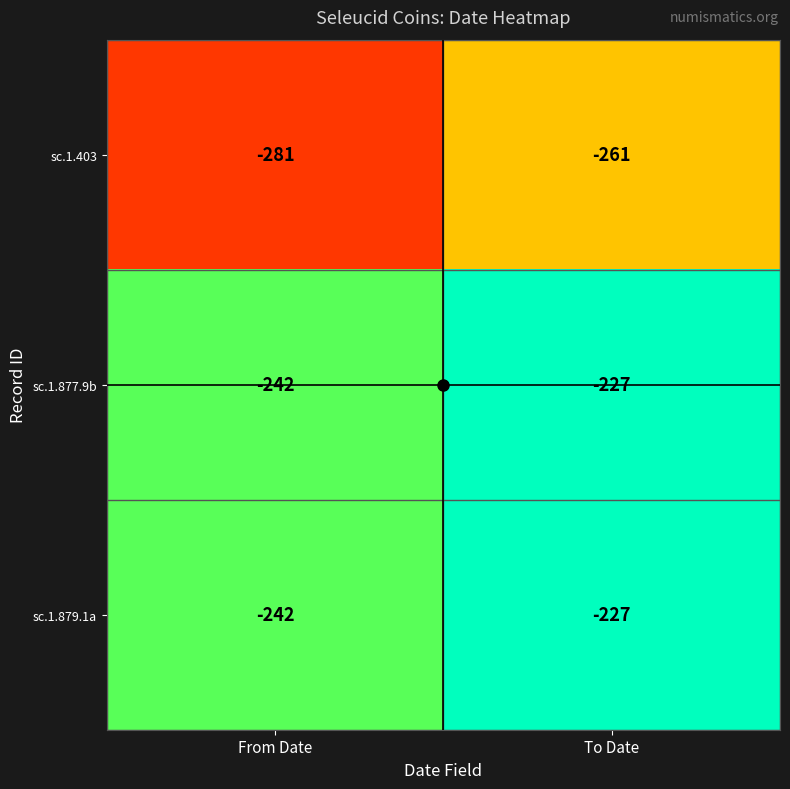

What is the total value across all series at To Date?

-715